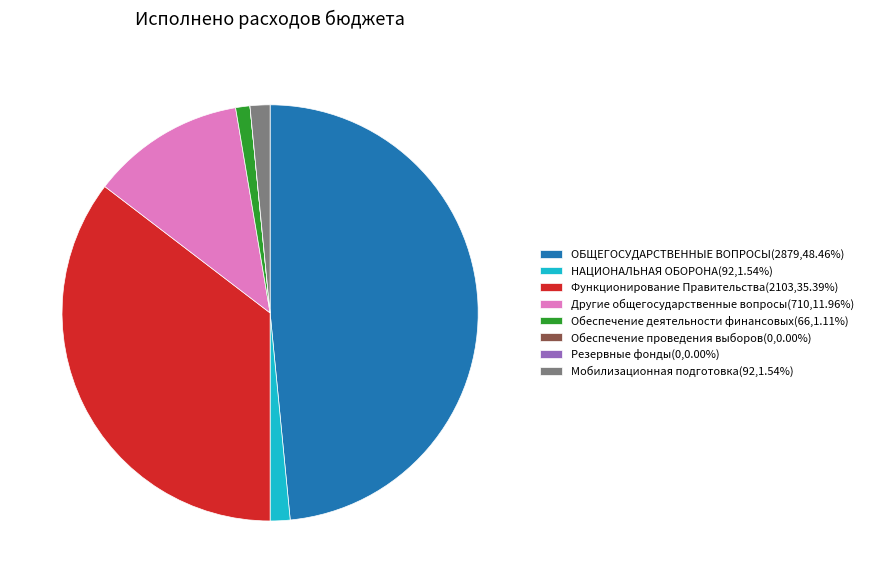

Is there a majority slice in this chart?

No